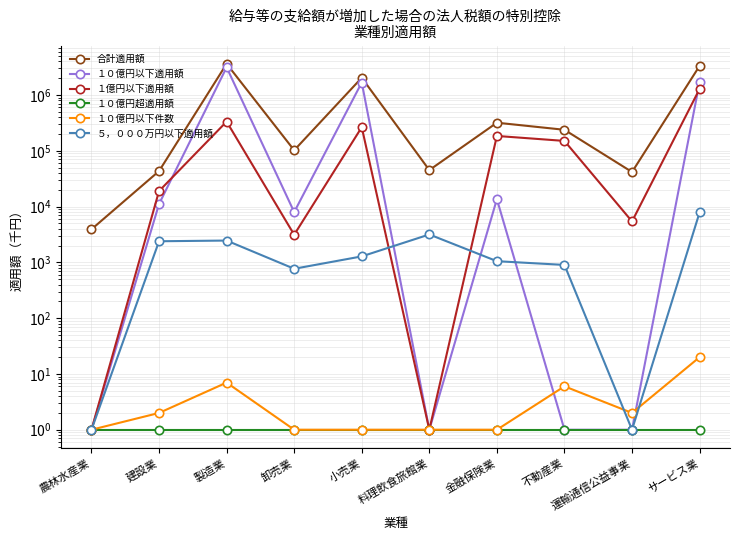

At which label is １０億円以下件数 closest to 10?

製造業